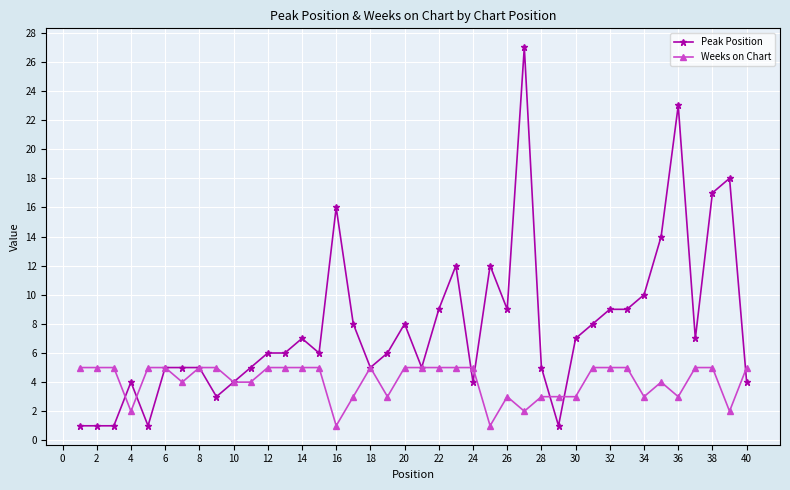

True or false: Peak Position has more than 0 interior local peaks.

True